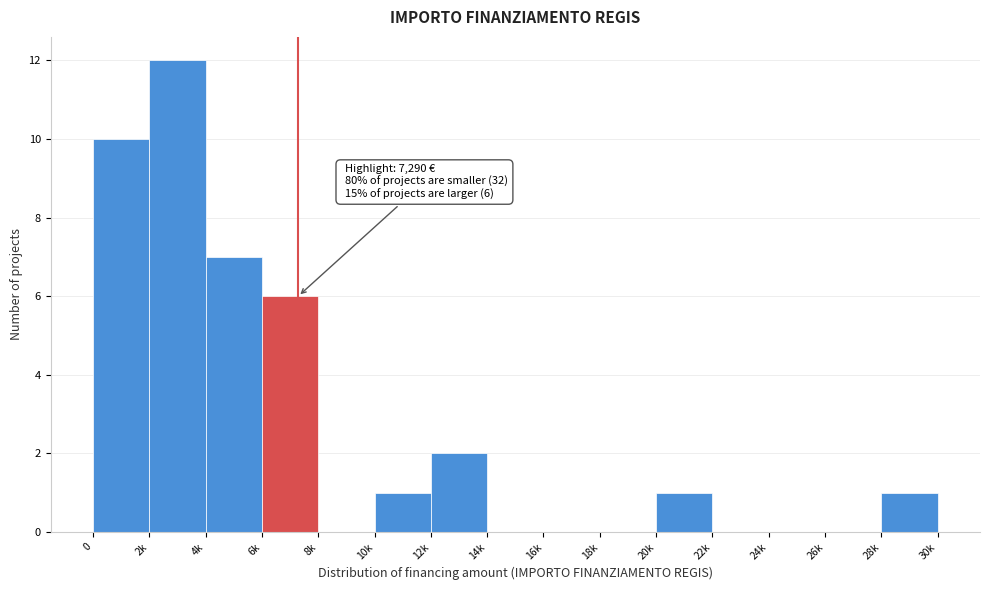

Reading left to right, what are all the values shown in this chart?

0=10	2k=12	4k=7	6k=6	8k=0	10k=1	12k=2	14k=0	16k=0	18k=0	20k=1	22k=0	24k=0	26k=0	28k=1